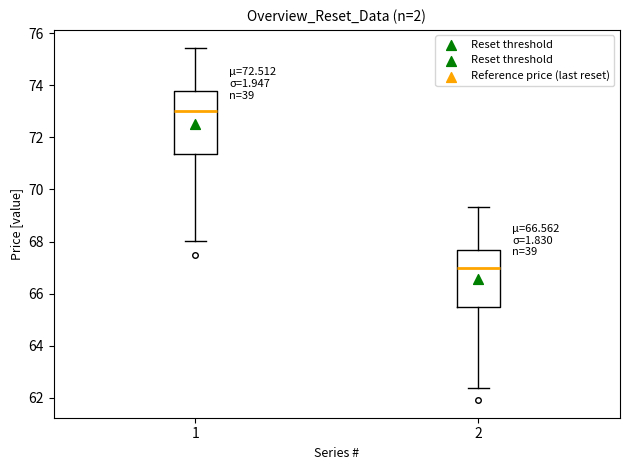

Reading left to right, read every box against the y-axis: the position of its median line, the range the box covers, and the ends of its whiskers. The values are not printed on the chart, so give them approximately, as read against the axis.

1: median 73.0, box 71.4 to 73.8, whiskers 68.0 to 75.4
2: median 67.0, box 65.4 to 67.6, whiskers 62.4 to 69.4